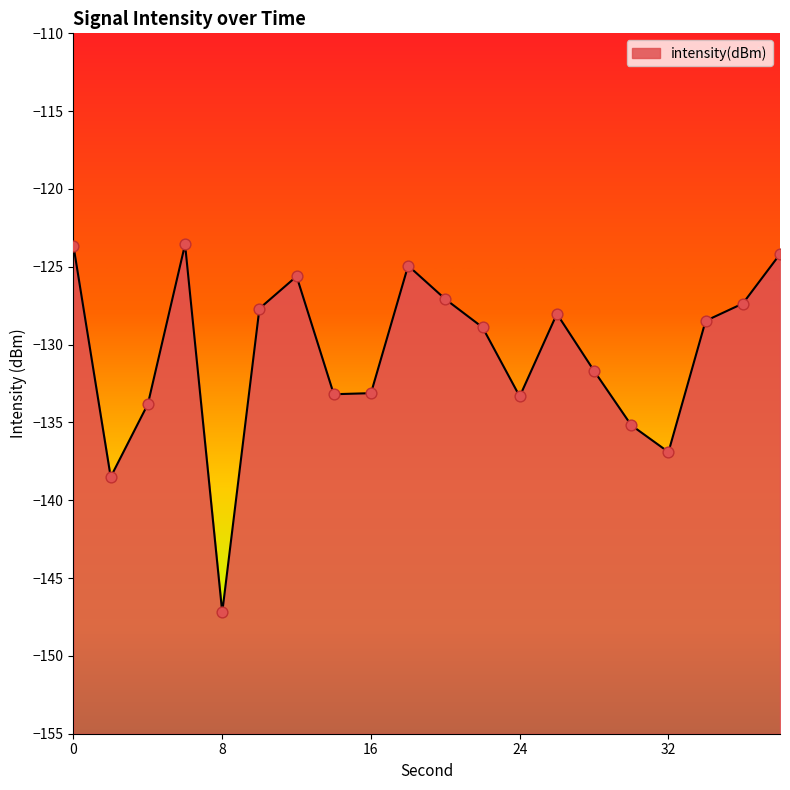

What is the change in value from 10 to 28?

-4.0